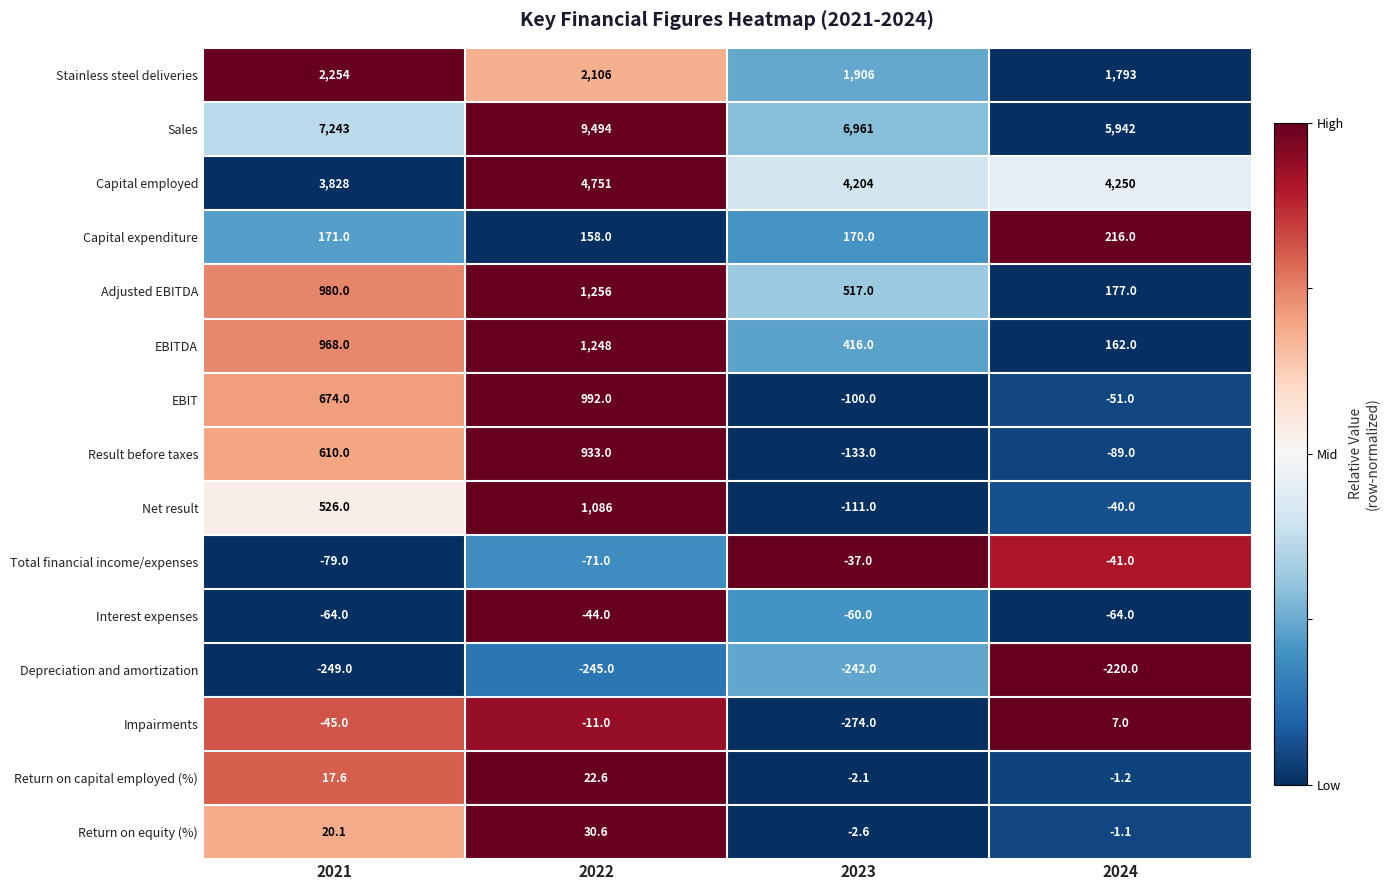

What is the difference between the second highest and second lowest values in the Result before taxes series?

699.0